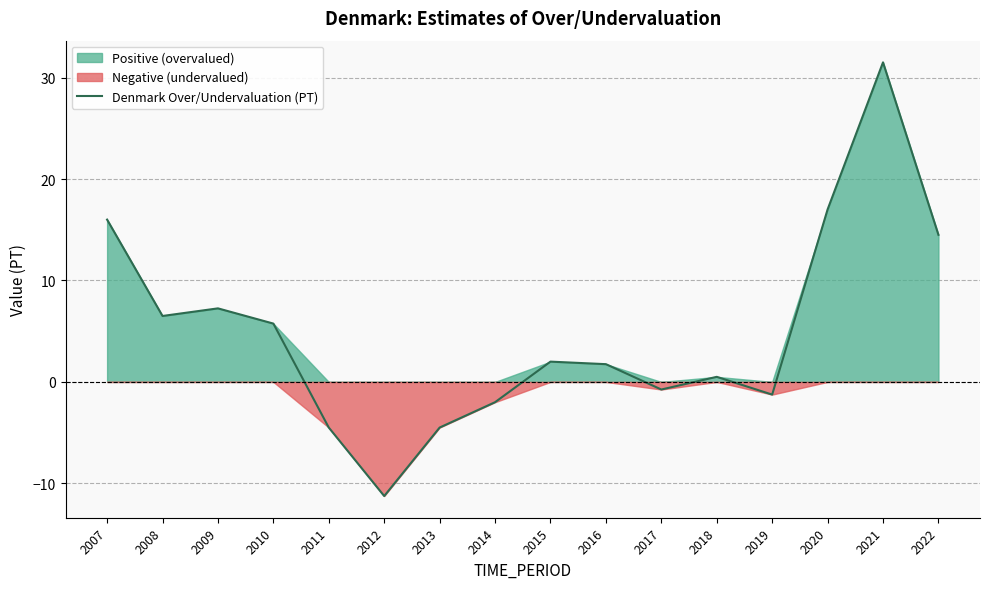

The value at 2021 is 17.7. True or false?

False